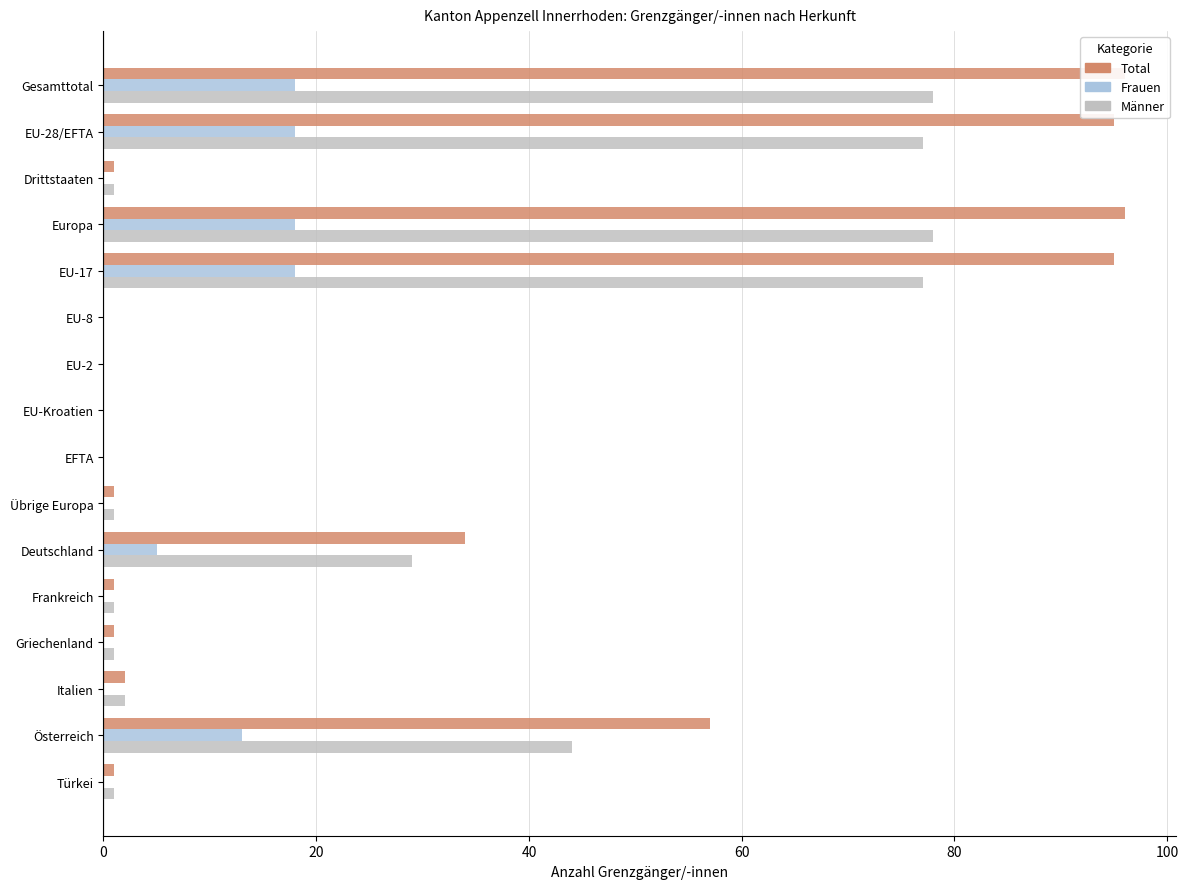

Is the value of Frauen at Österreich greater than the value of Männer at Griechenland?

Yes